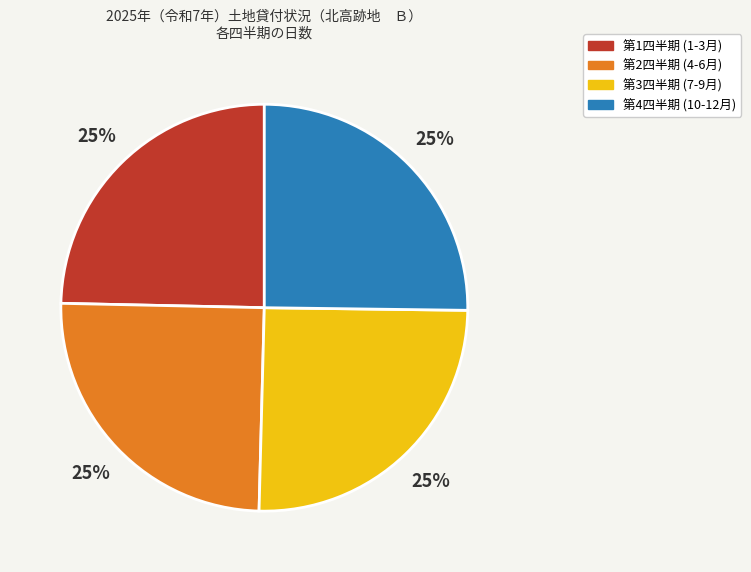

Does any single category account for the majority?

No